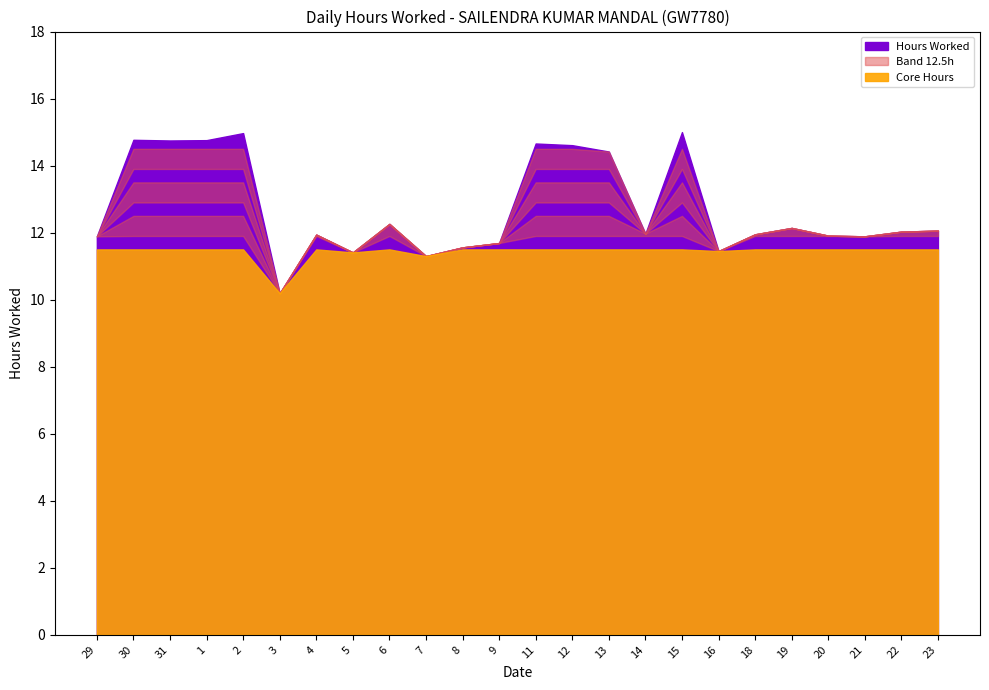

Where does the data first go above 12?

30